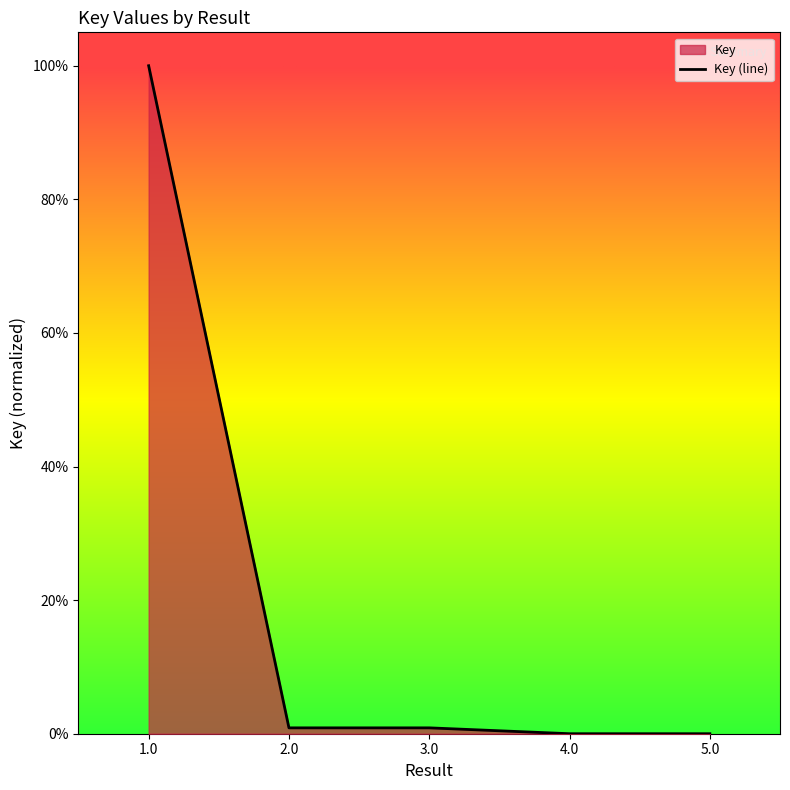

At which category does the chart reach its minimum across all series?

5